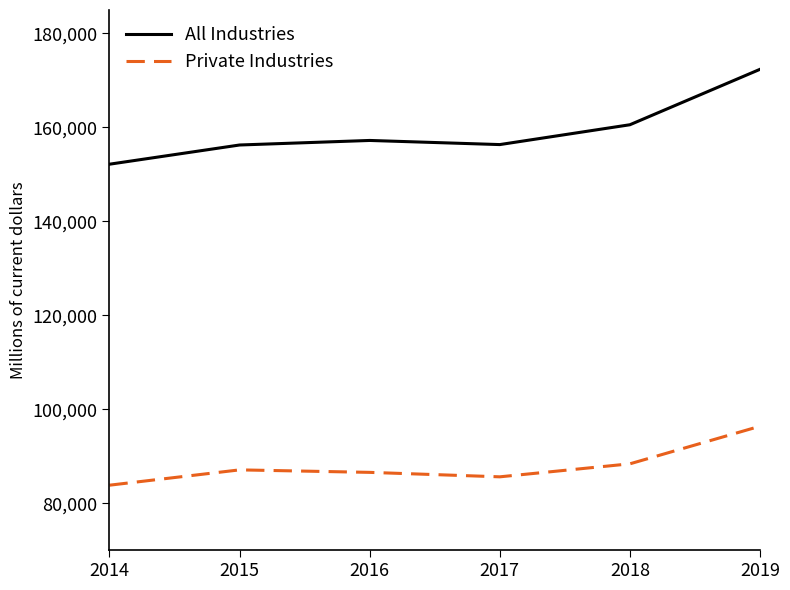

The value of Private Industries at 2017 is 144538. True or false?

False